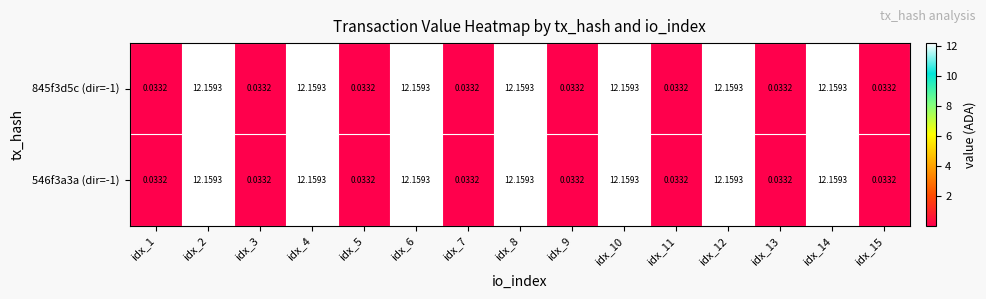

Is the value of 845f3d5c (dir=-1) at idx_13 greater than the value of 546f3a3a (dir=-1) at idx_14?

No